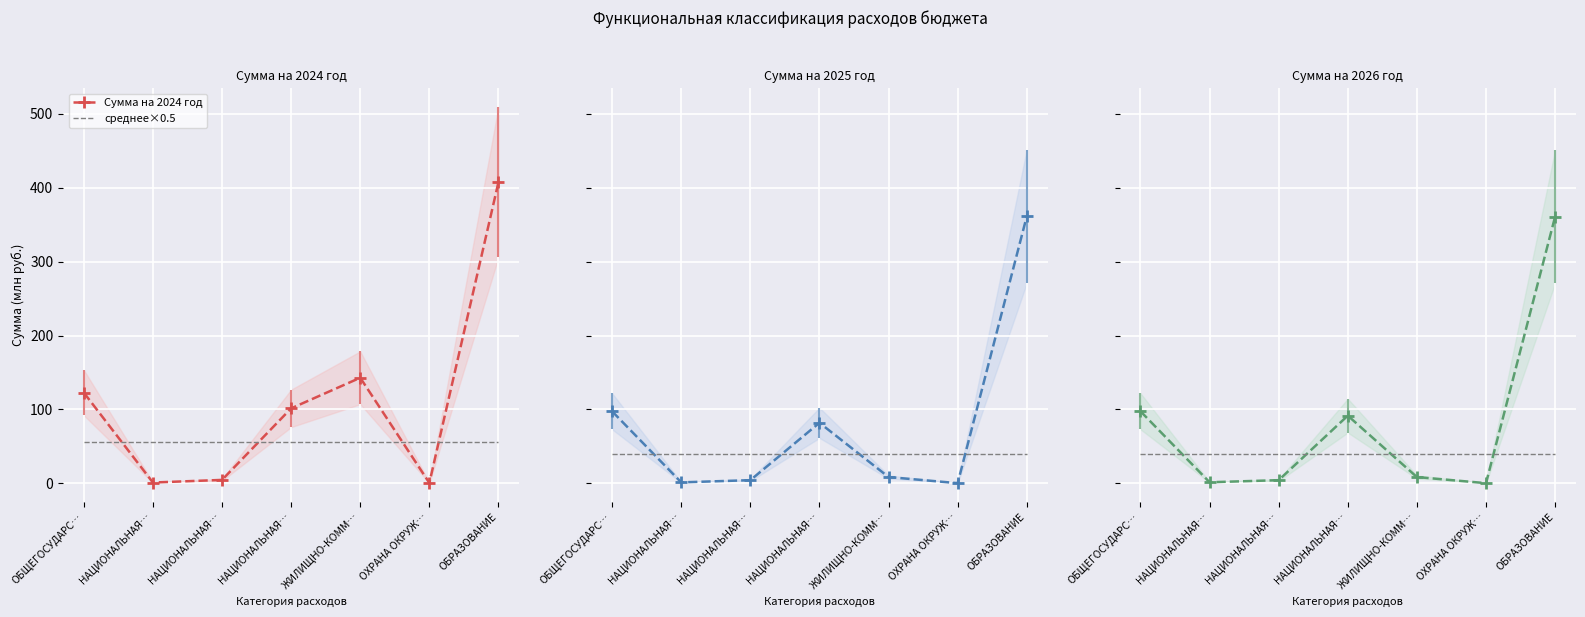

At НАЦИОНАЛЬНАЯ…, list the series in order from smallest to largest.

Сумма на 2024 год, Сумма на 2025 год, Сумма на 2026 год, среднее×0.5